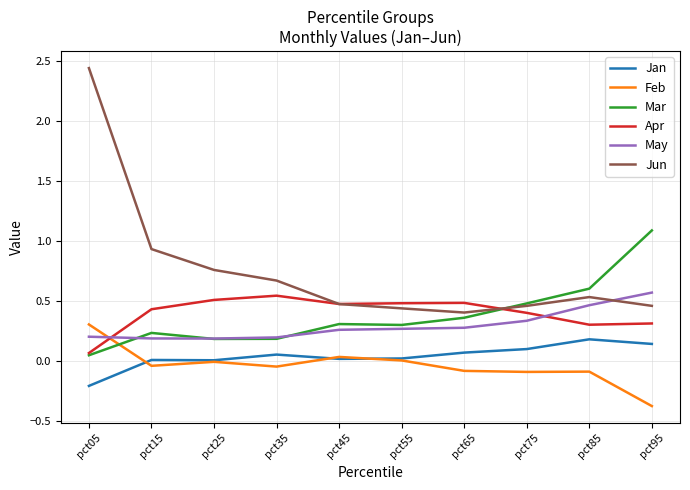

Between pct15 and pct55, which series saw the biggest shift?

Jun